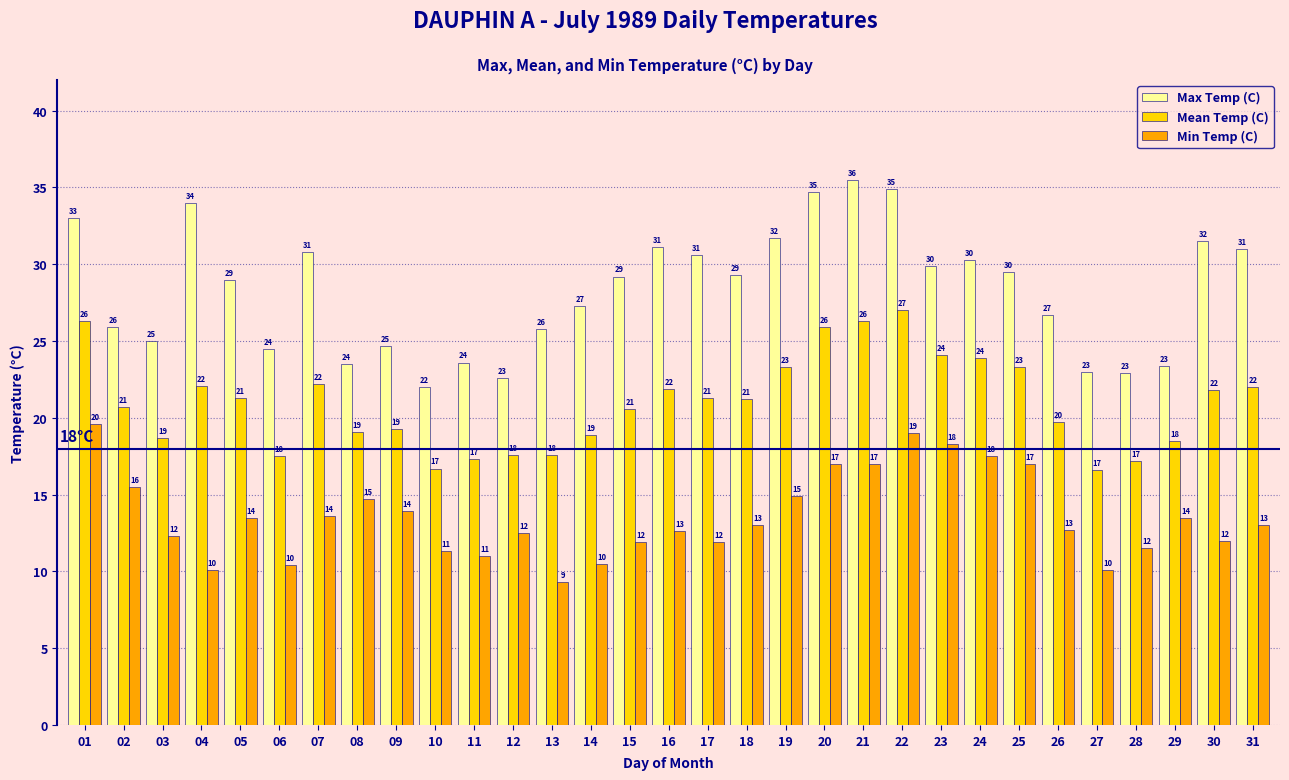

What is the spread (max minus min) of values at 24?

12.8